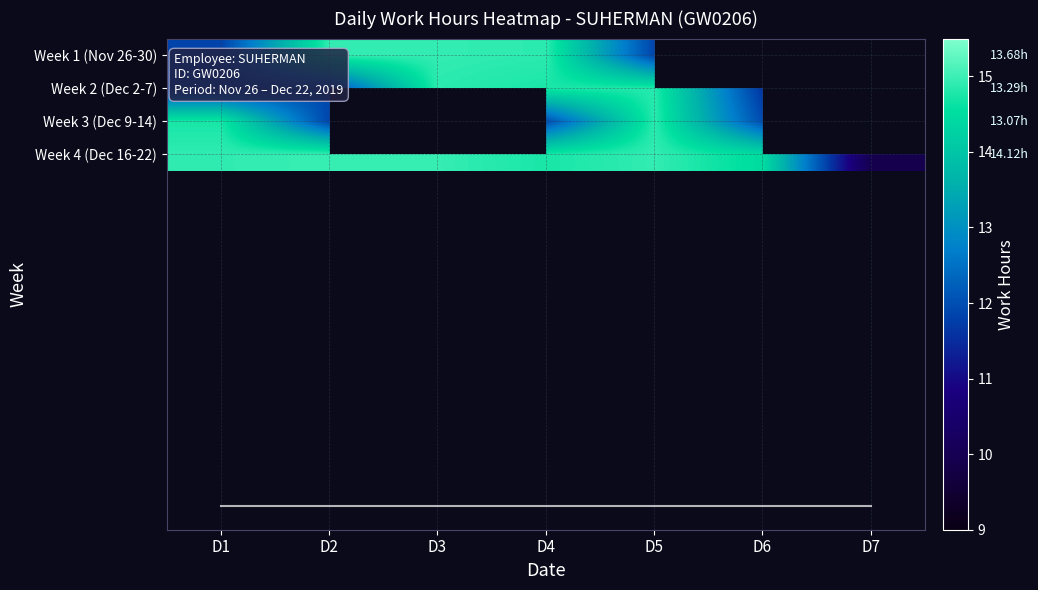

What is the highest value of the Week 2 (Dec 2-7) series?

14.9